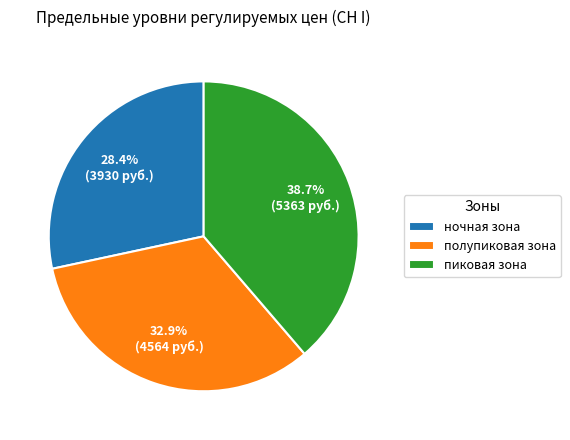

Which slice is the smallest?

ночная зона